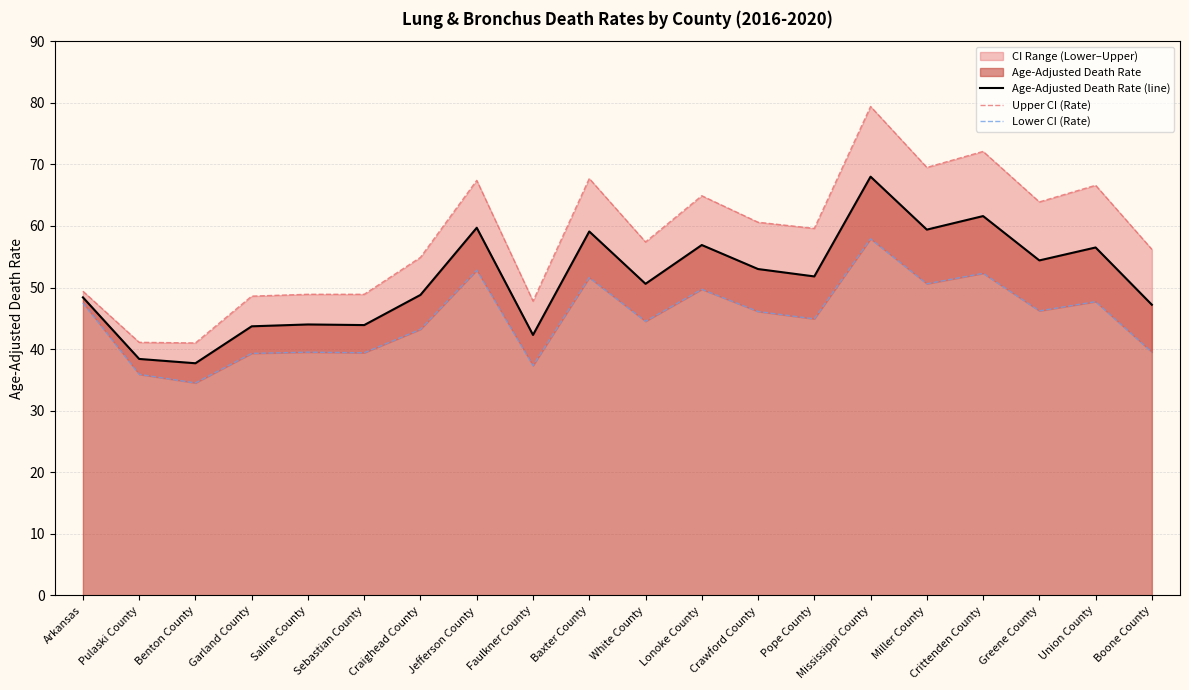

What is the smallest value displayed?

34.5